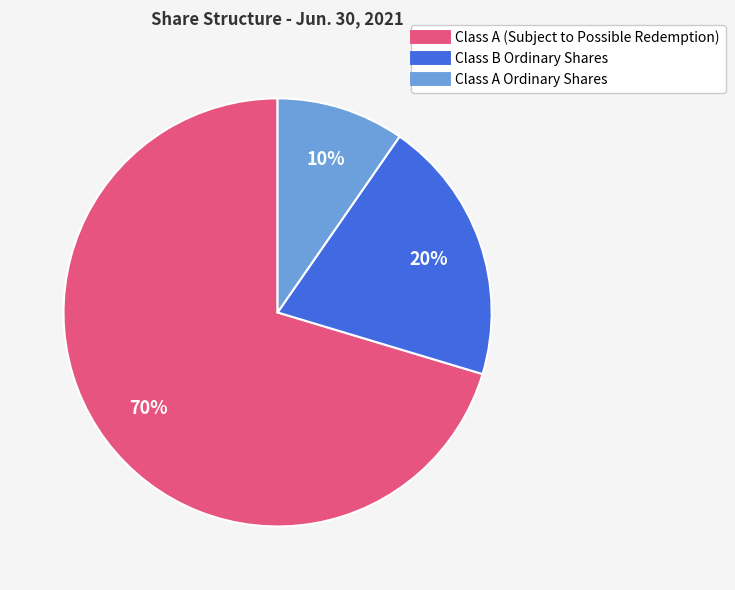

Combined, do Class A Ordinary Shares and Class B Ordinary Shares account for over 50%?

No